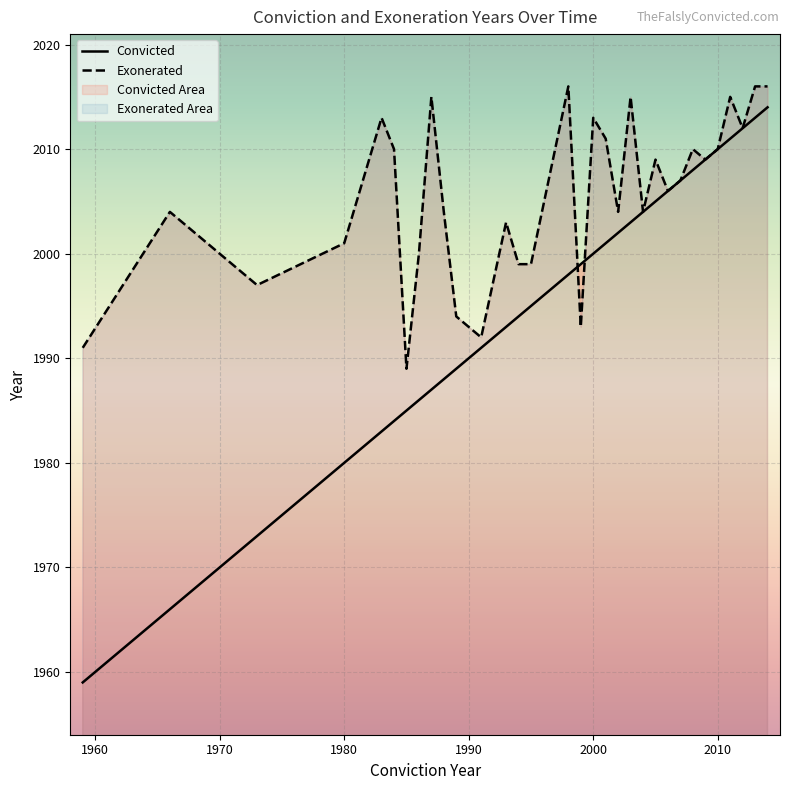

Is the value of Convicted at 1966 greater than the value of Exonerated at 2000?

No